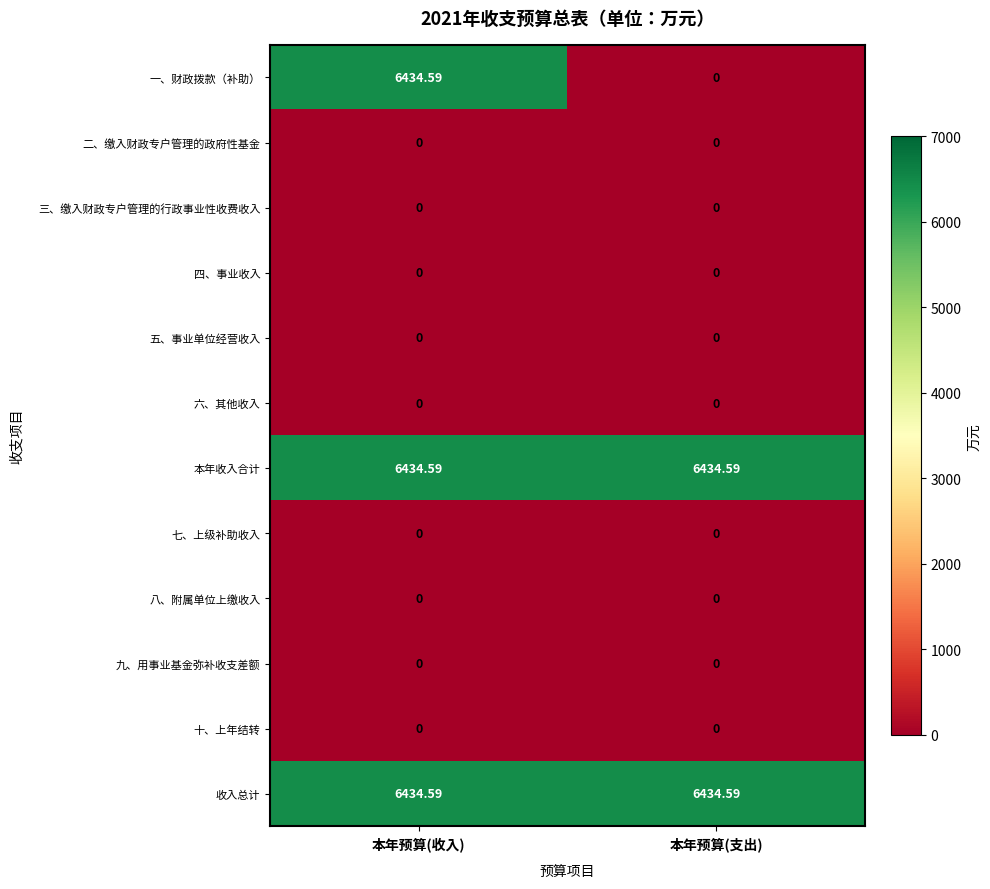

At which category is the sum across all series the highest?

本年预算(收入)